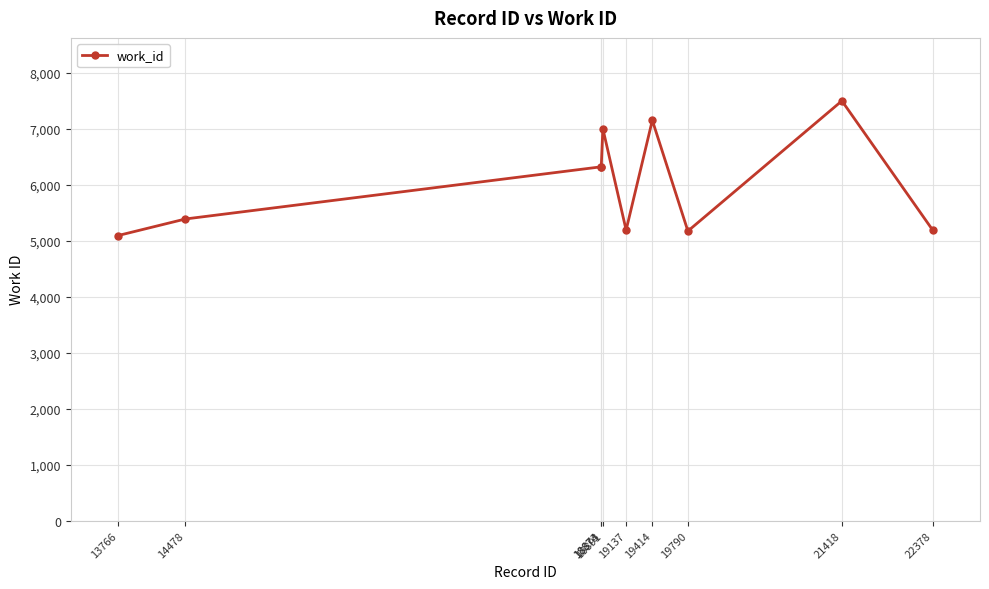

What is the sum of the values at 22378 and 19414?

12346